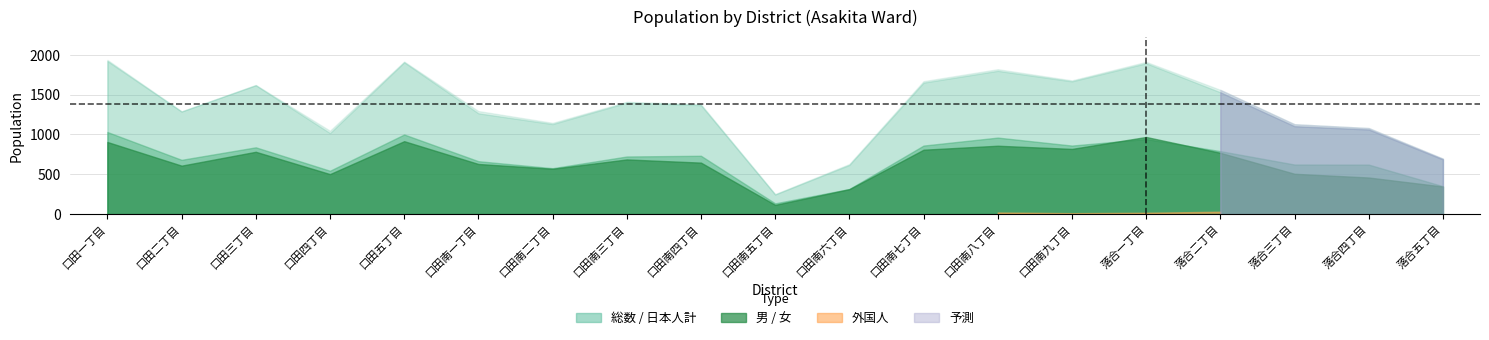

What is the value of the 女 point at the 6th from the left?

664